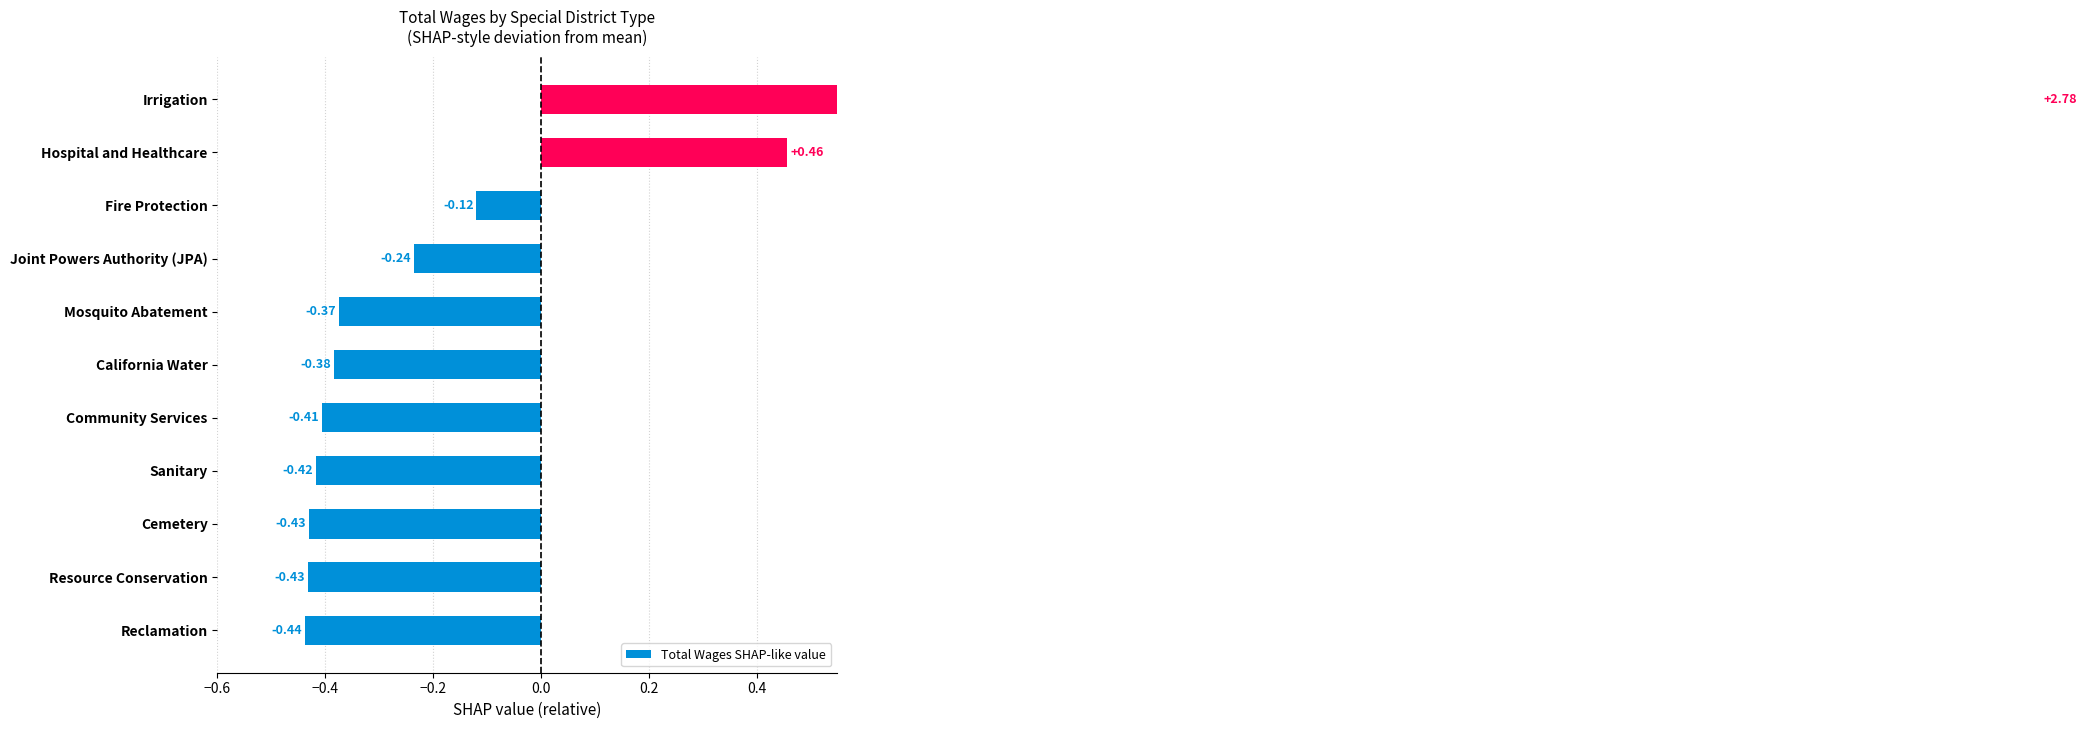

Between Cemetery and Joint Powers Authority (JPA), which is larger?

Joint Powers Authority (JPA)